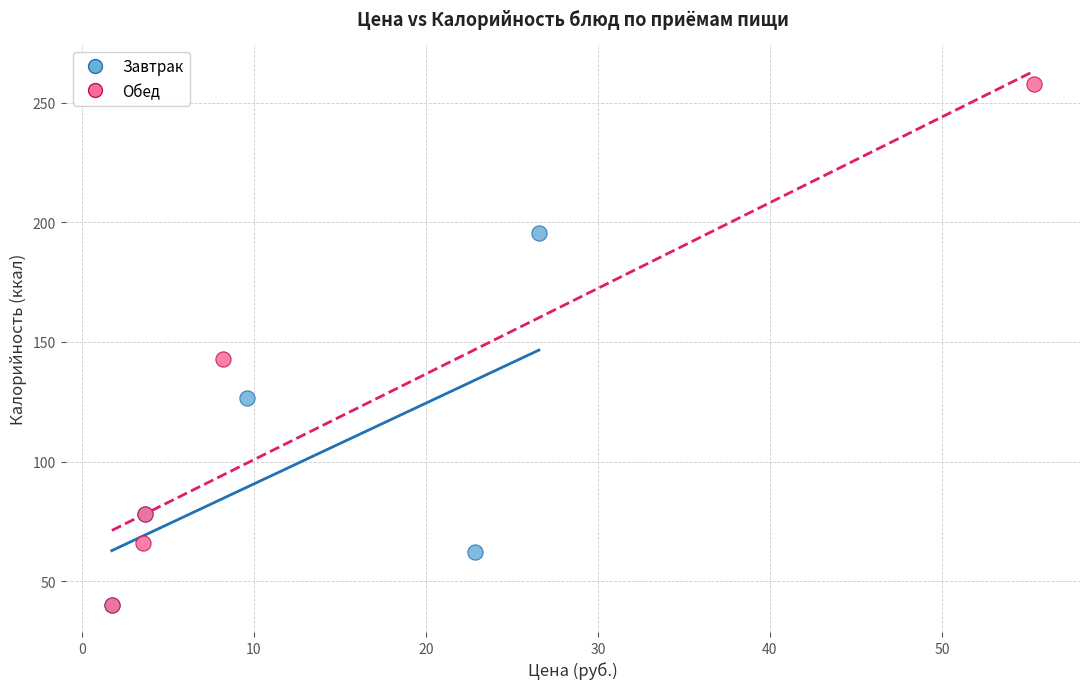

What are all the series names shown in the legend?

Завтрак, Обед